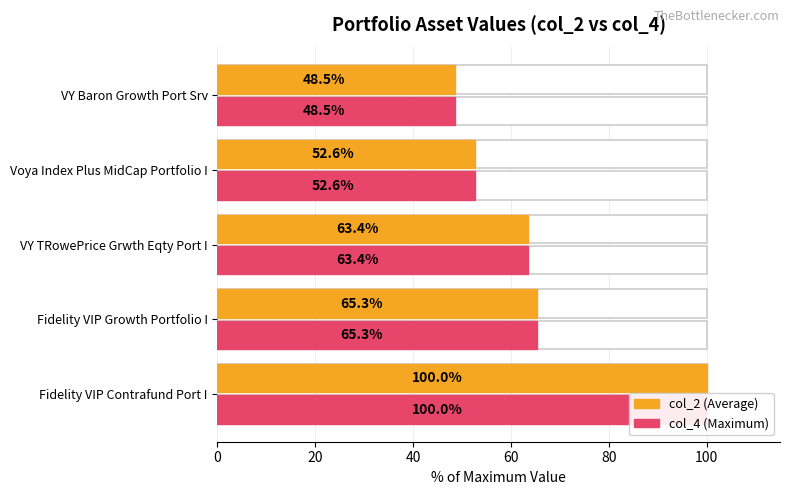

What is the sum of all col_2 values?

329.9